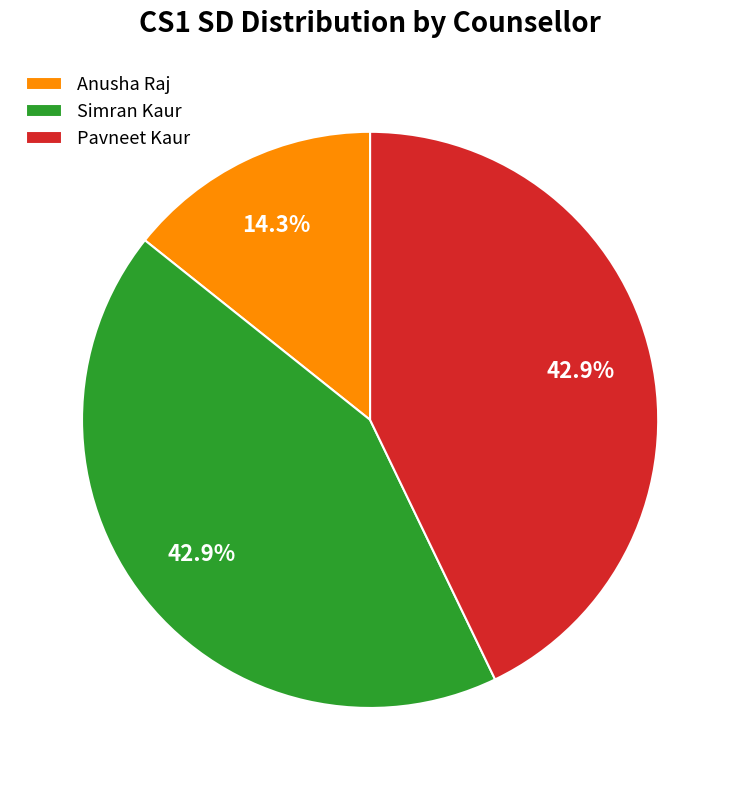

What portion of the pie excludes Simran Kaur?

57.1%